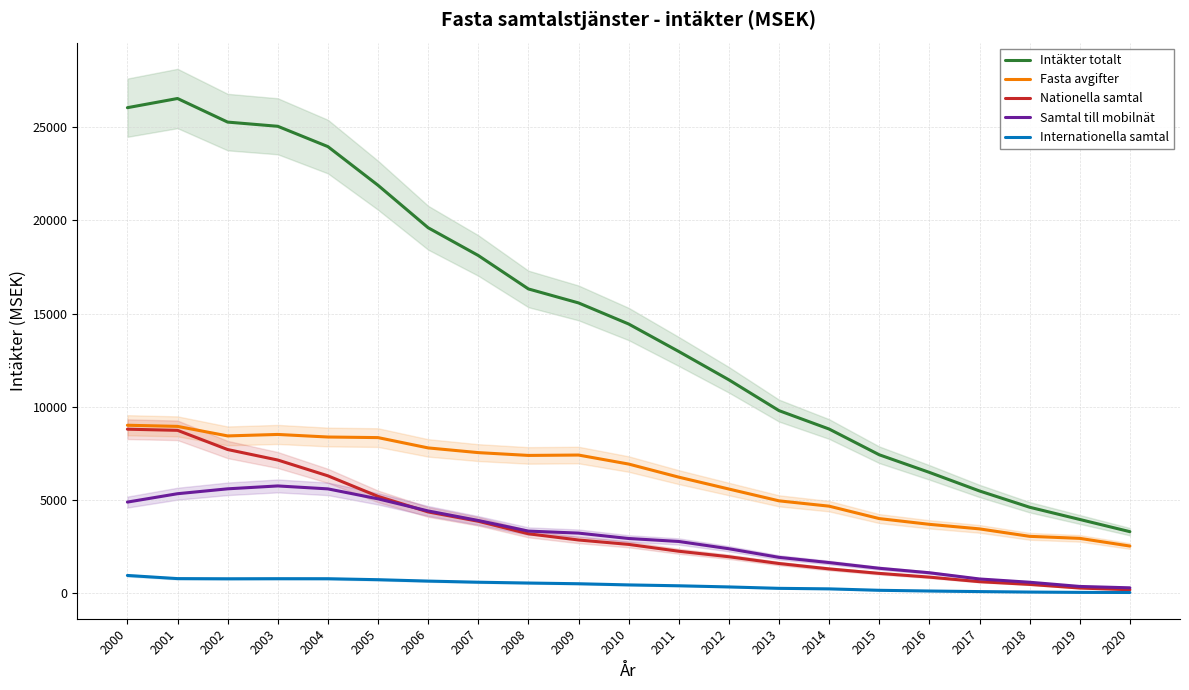

Rank the series at 2015 from highest to lowest value.

Intäkter totalt, Fasta avgifter, Samtal till mobilnät, Nationella samtal, Internationella samtal